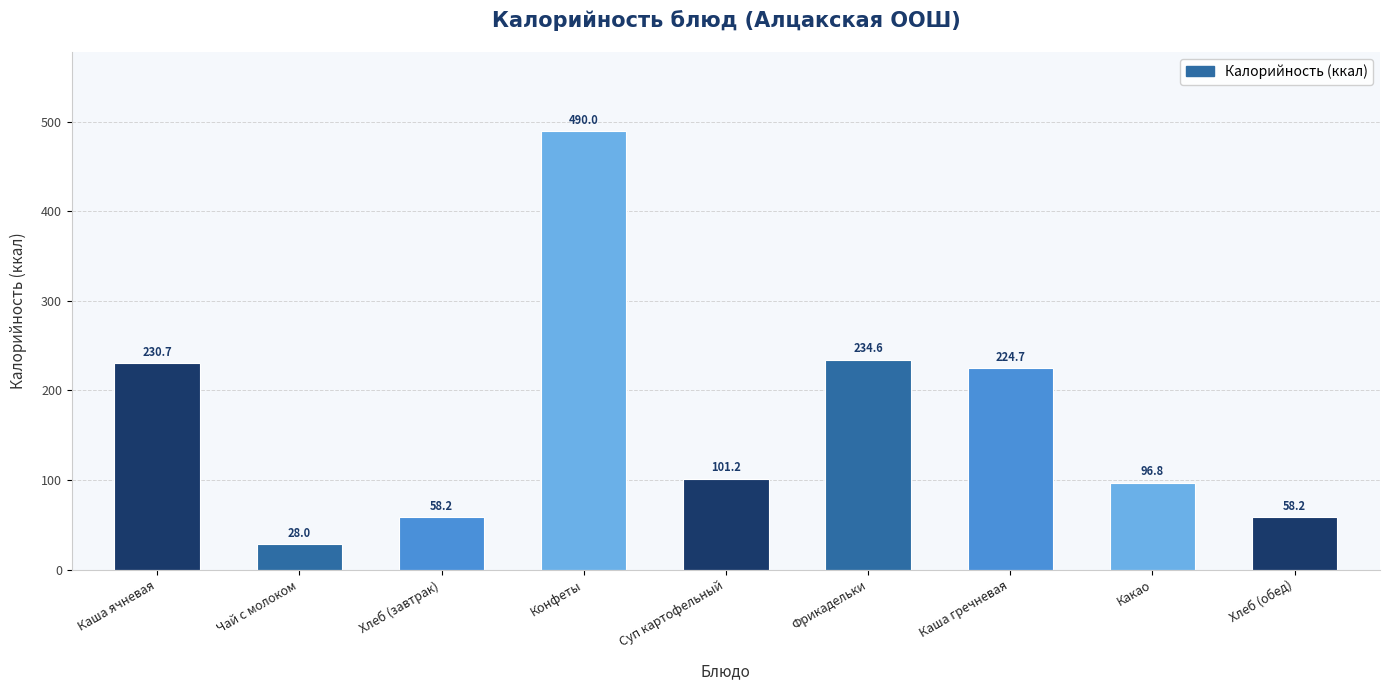

What is the label of the 3rd bar from the right?

Каша гречневая